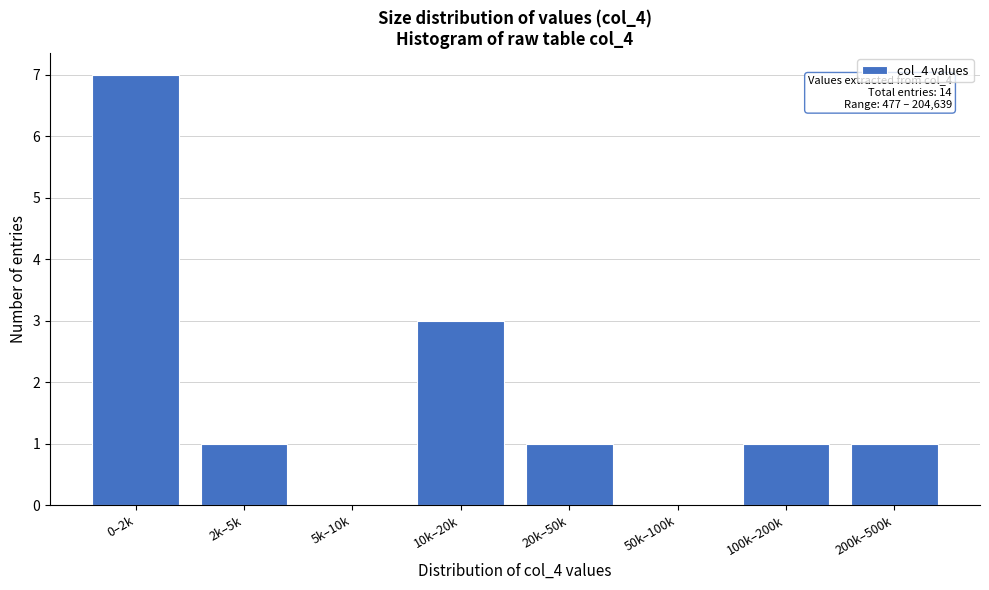

Reading left to right, extract all data points from this chart.

0–2k=7	2k–5k=1	5k–10k=0	10k–20k=3	20k–50k=1	50k–100k=0	100k–200k=1	200k–500k=1